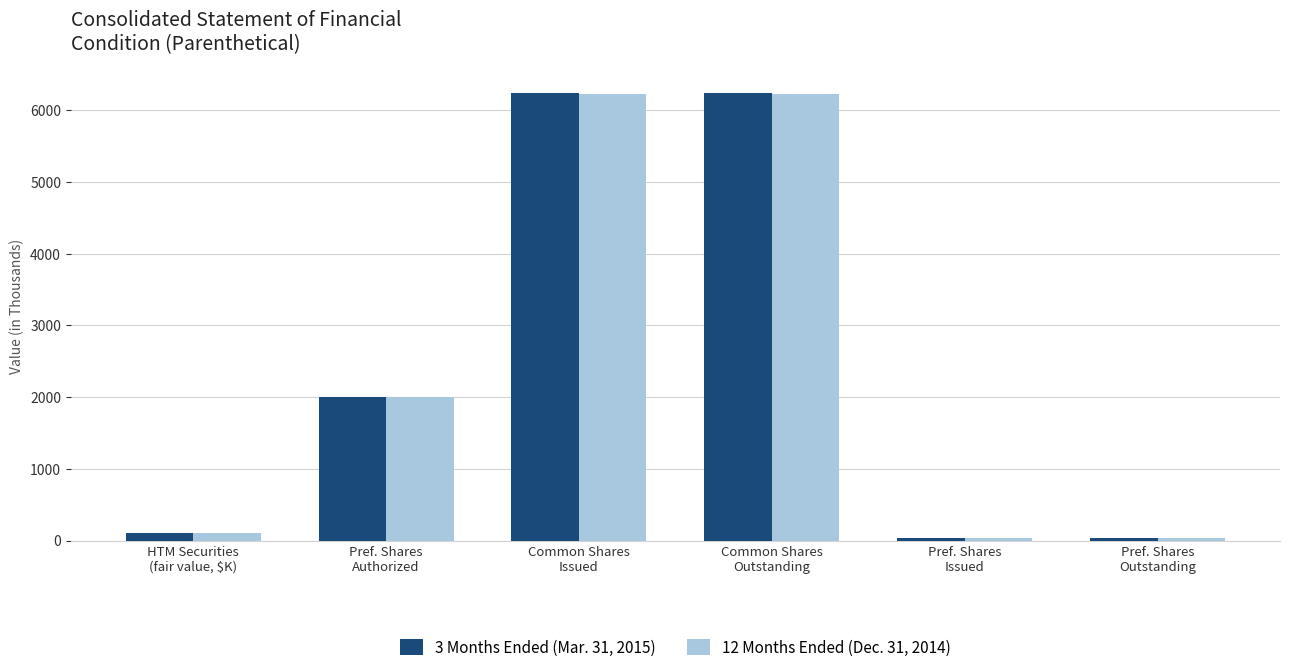

How many data points in 3 Months Ended (Mar. 31, 2015) are less than 2000?

3